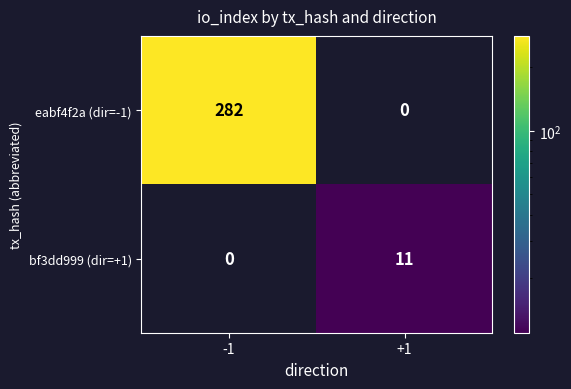

Which series has the largest total across all categories?

eabf4f2a (dir=-1)